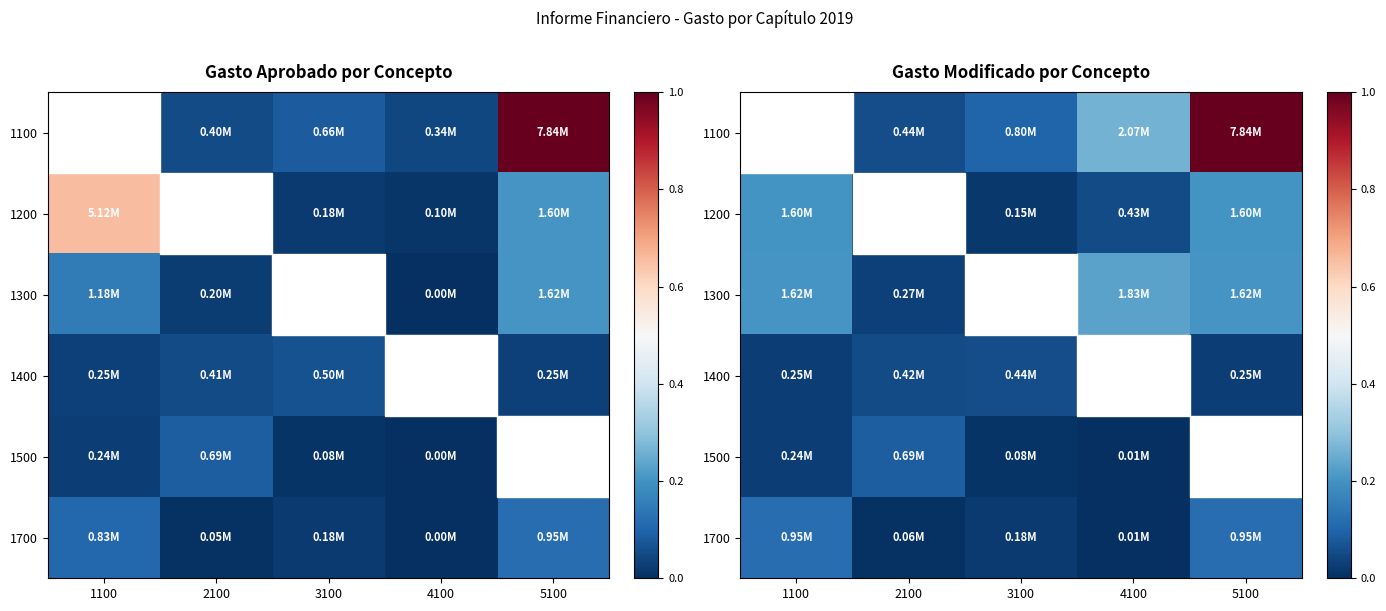

List the labels in order of 1500 value, largest first.

2100, 1100, 5100, 3100, 4100